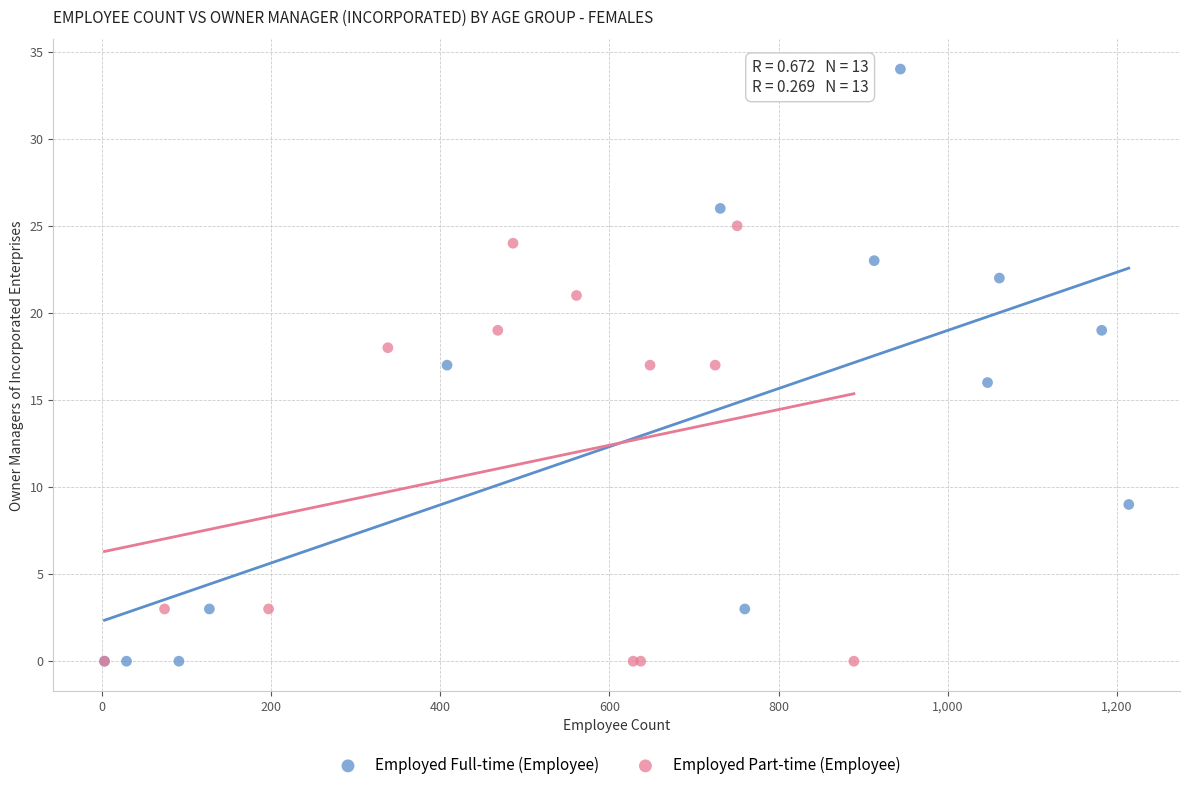

Which series has the widest spread of Y values?

Employed Full-time (Employee)